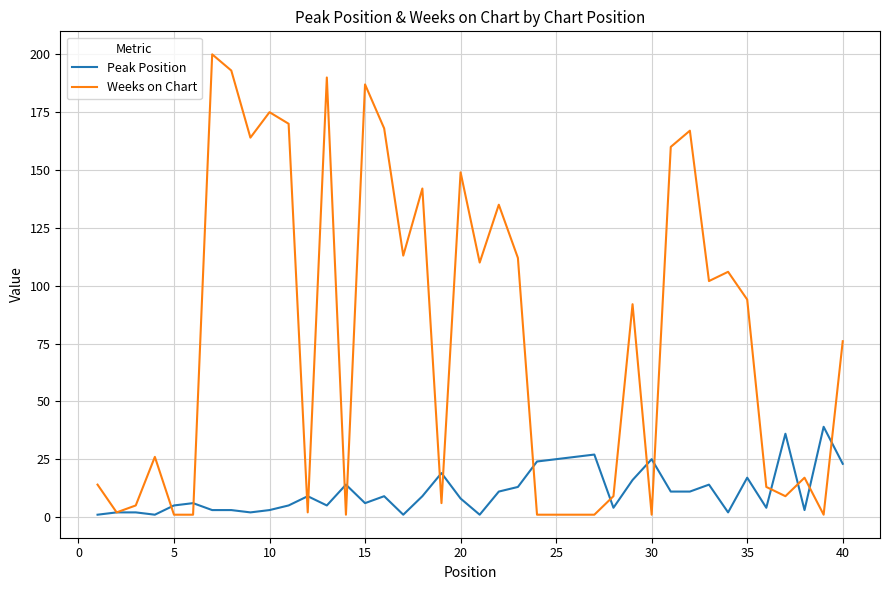

Which series has the widest spread of values?

Weeks on Chart